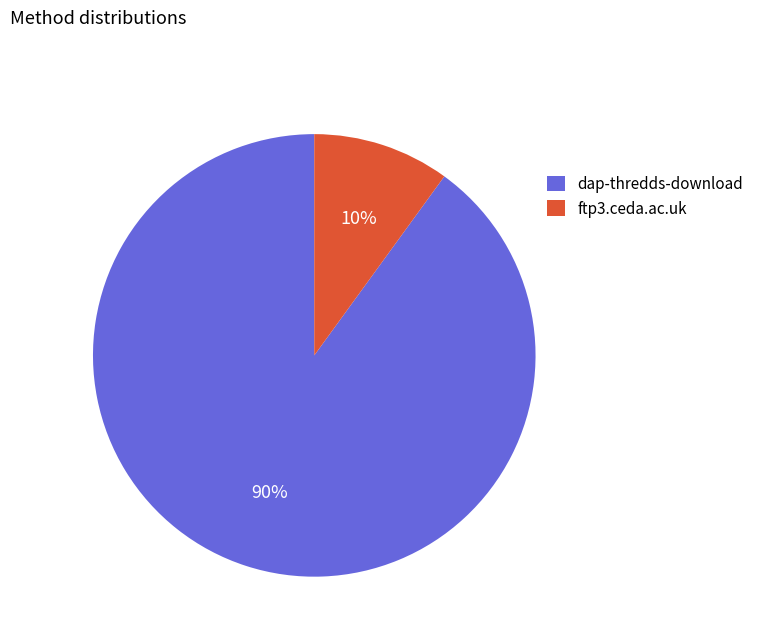

Is the sum of dap-thredds-download and ftp3.ceda.ac.uk greater than half?

Yes